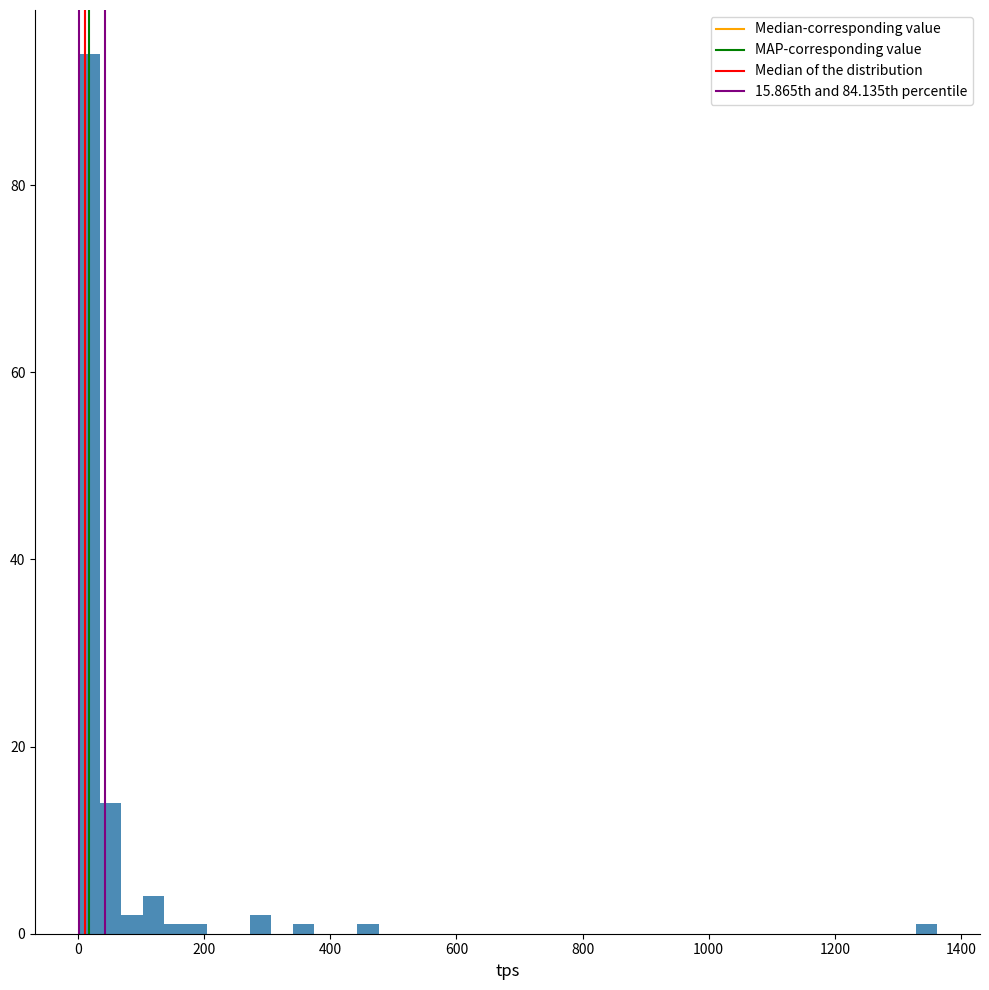

Read against the x-axis, roughly where is the centre of the tallest bar?

20